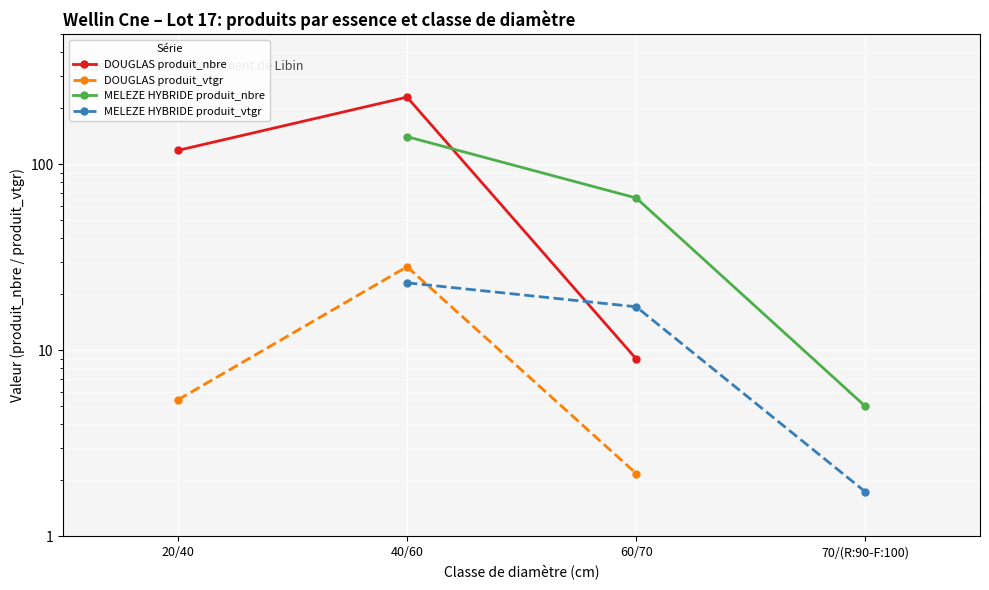

Which series has the largest total across all categories?

DOUGLAS produit_nbre